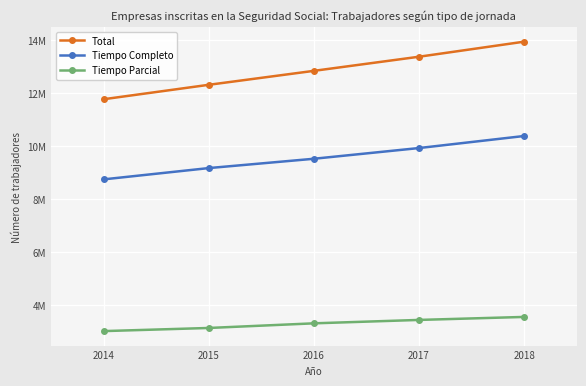

List the labels in order of Total value, largest first.

2018, 2017, 2016, 2015, 2014